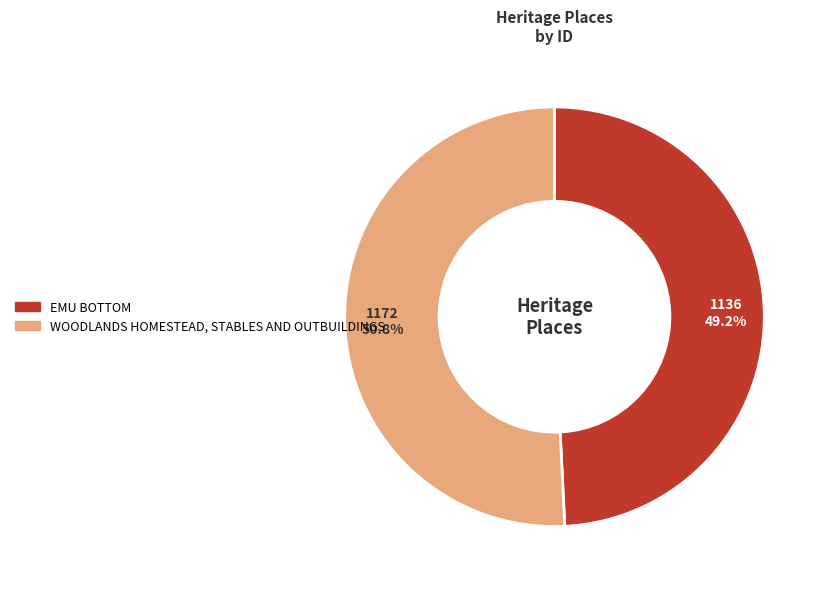

To the nearest percent, what portion does WOODLANDS HOMESTEAD, STABLES AND OUTBUILDINGS represent?

51%